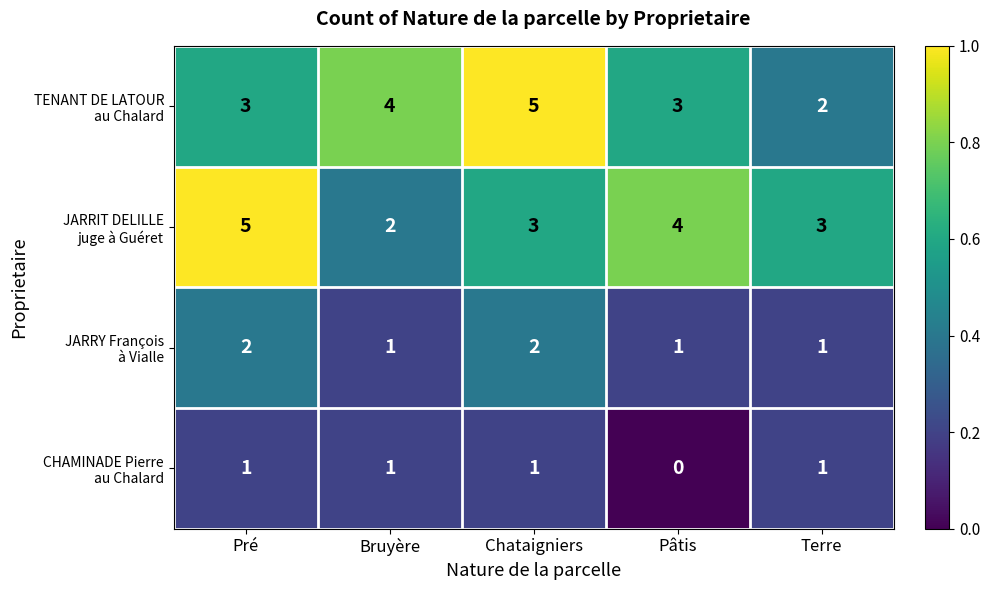

What is the spread (max minus min) of values at Pâtis?

4